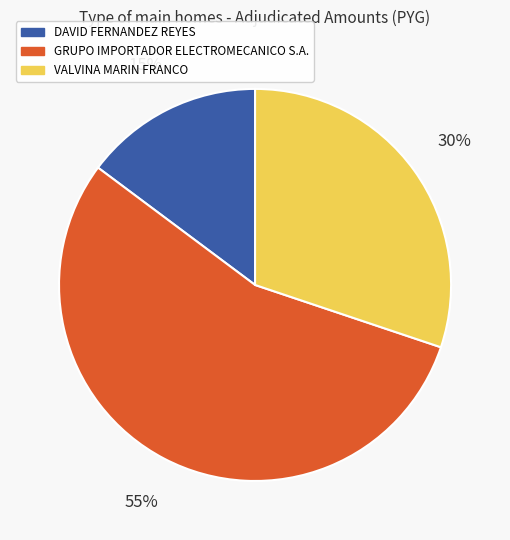

To the nearest percent, what is the difference between the largest and smallest slice percentages?

40%